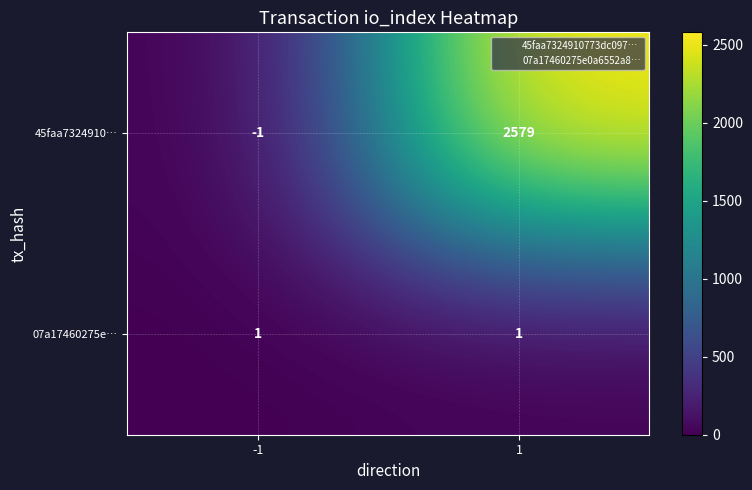

What is the maximum value for 45faa7324910…?

2579